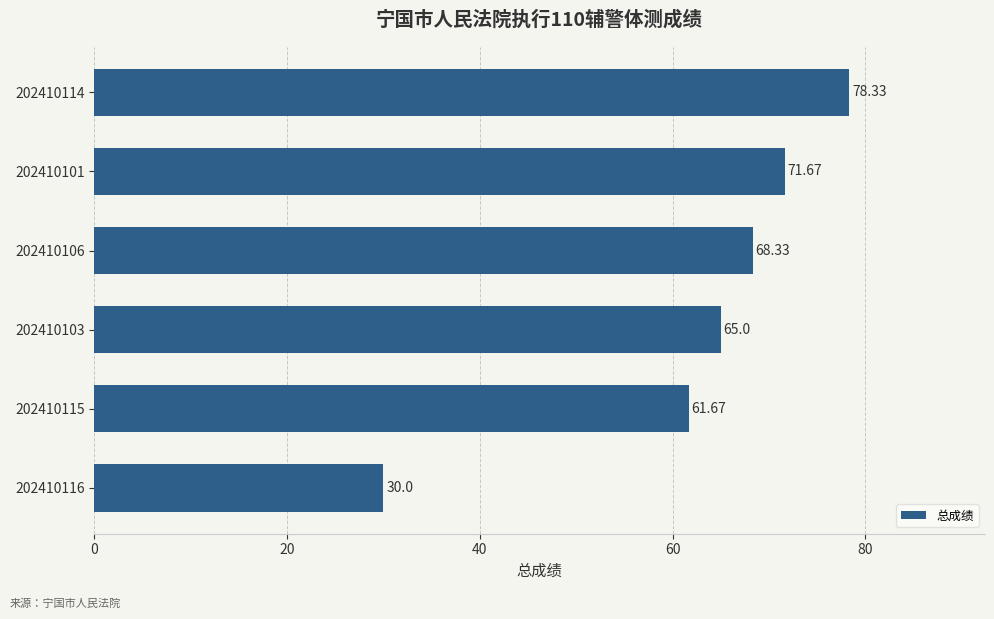

What is the average value?

62.5